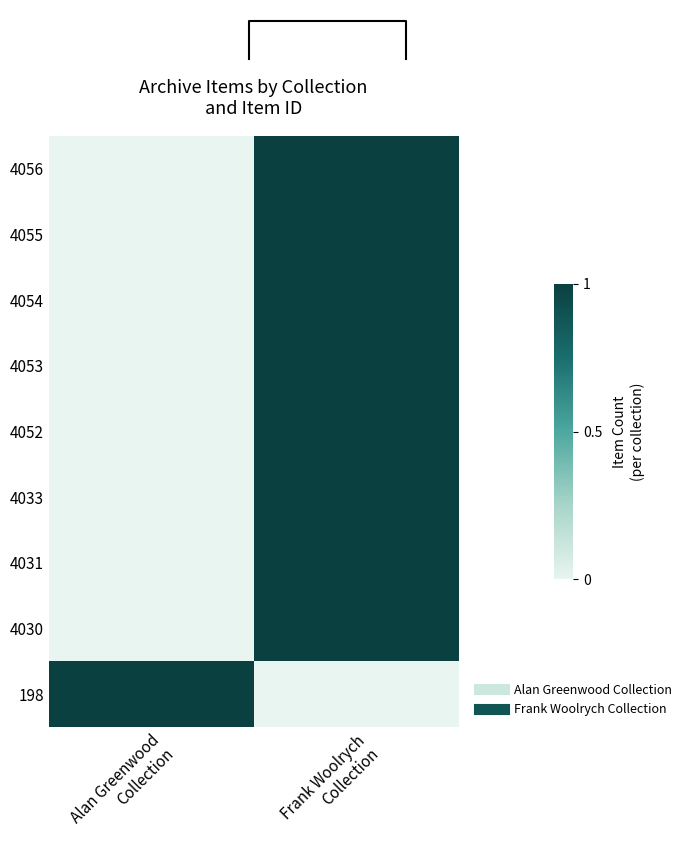

Count the 4054 values in the range 0 to 1.

2